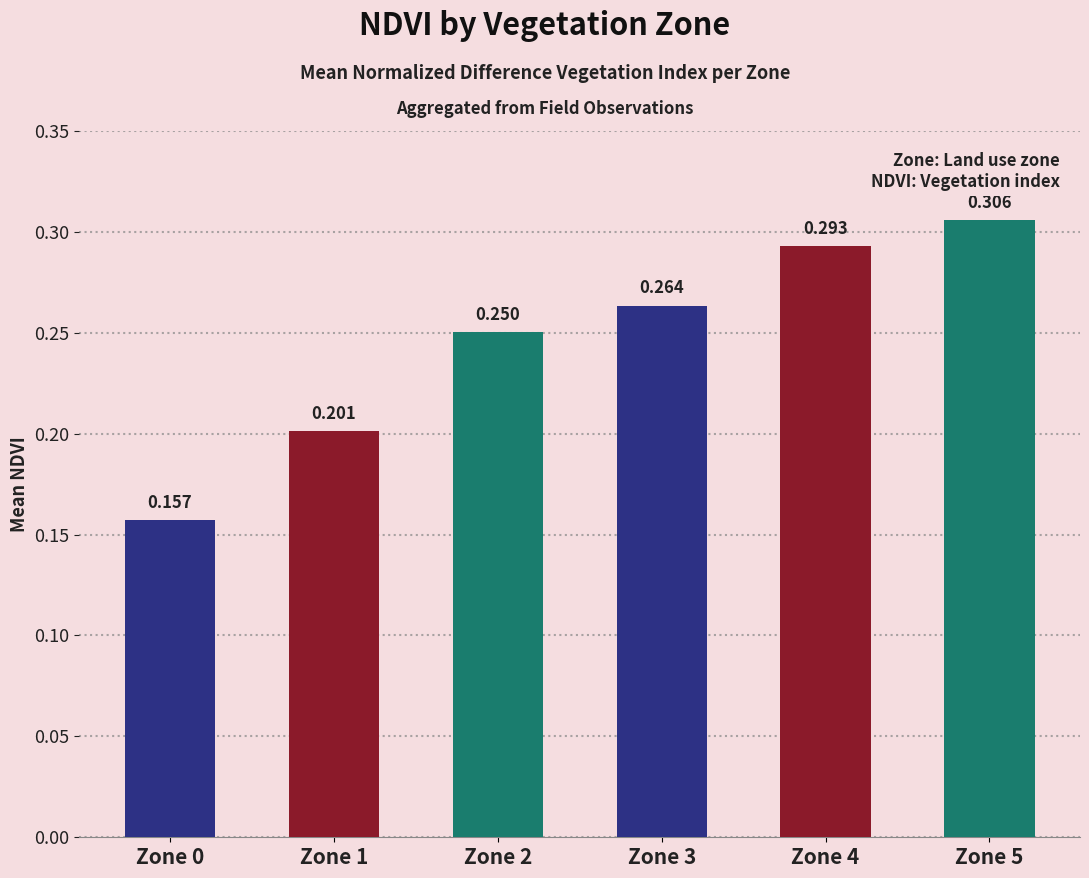

The chart shows a value of 0.4 at Zone 4. True or false?

False